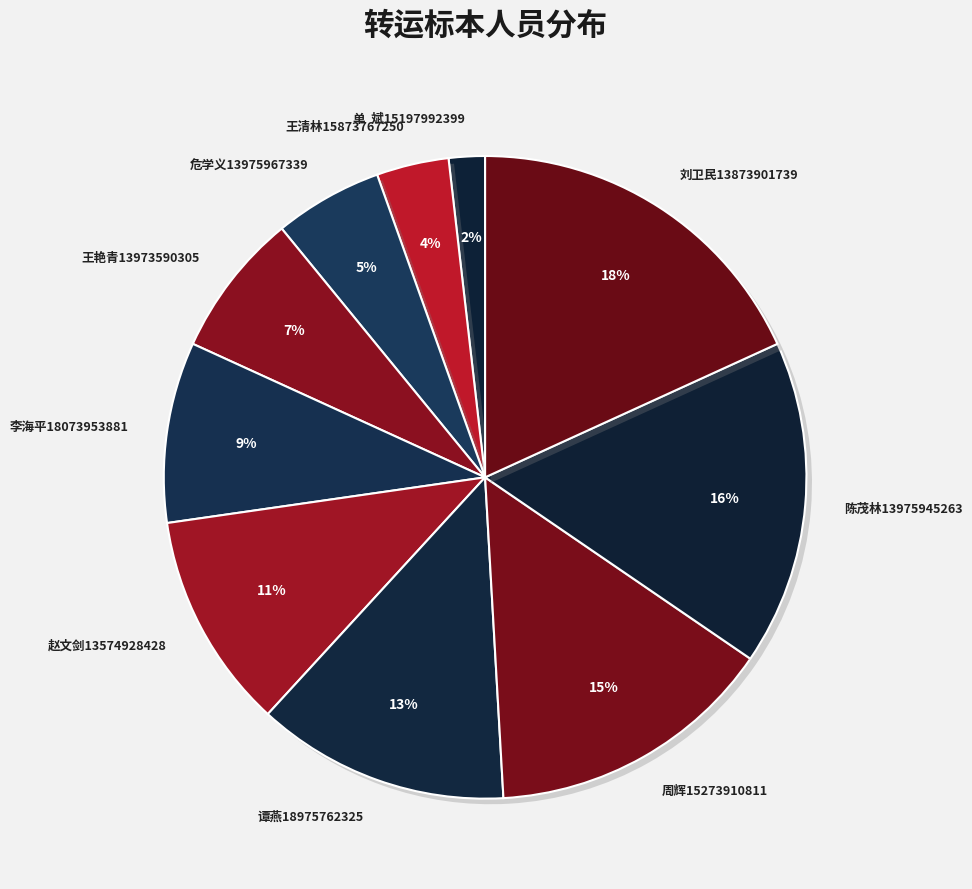

How many segments does this pie chart have?

10